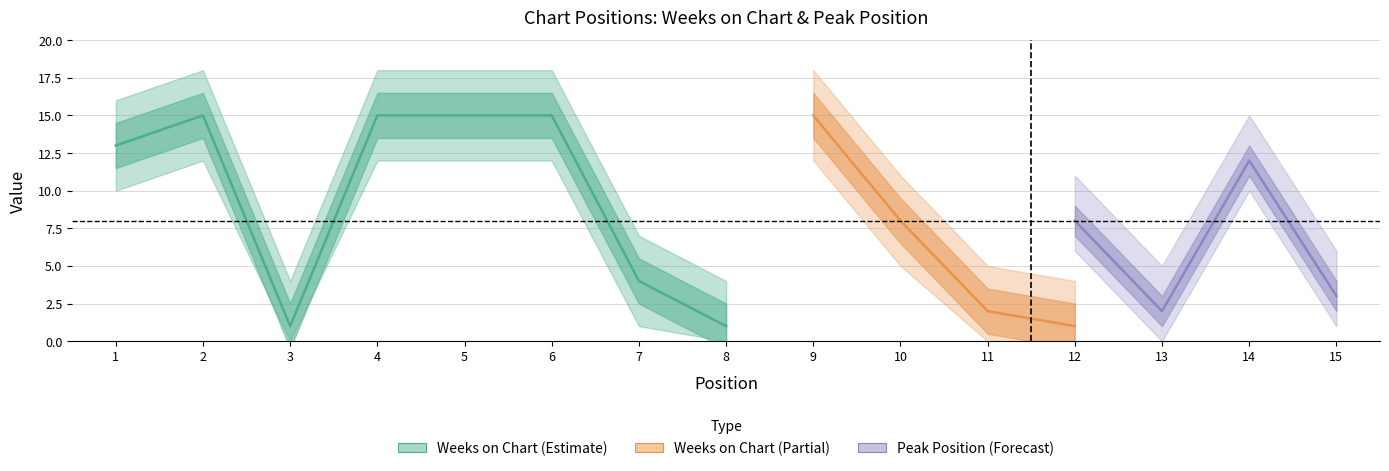

The value of Weeks on Chart at 5 is 15. True or false?

True